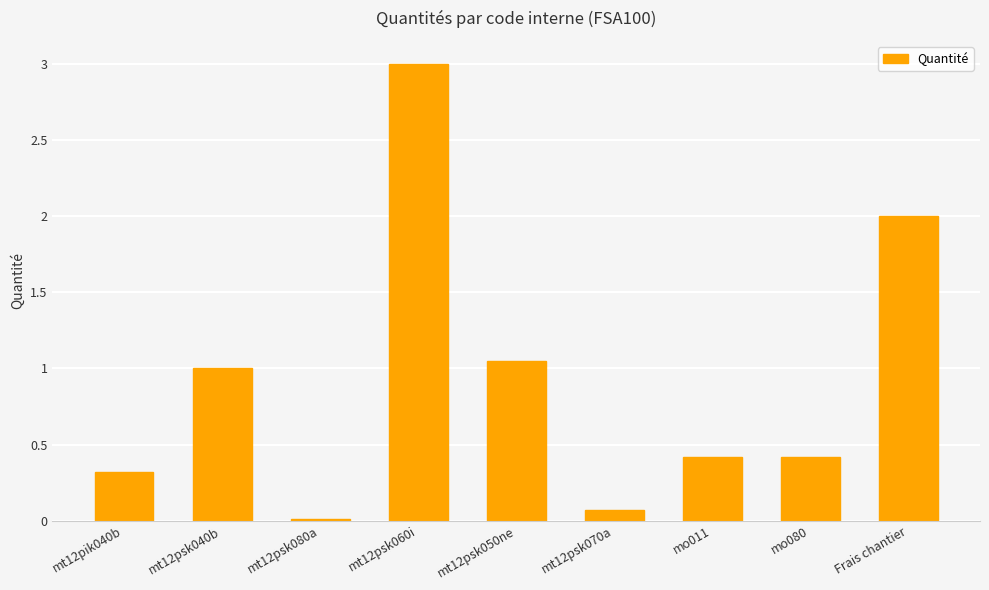

Which category has the lowest value across all series?

mt12psk080a